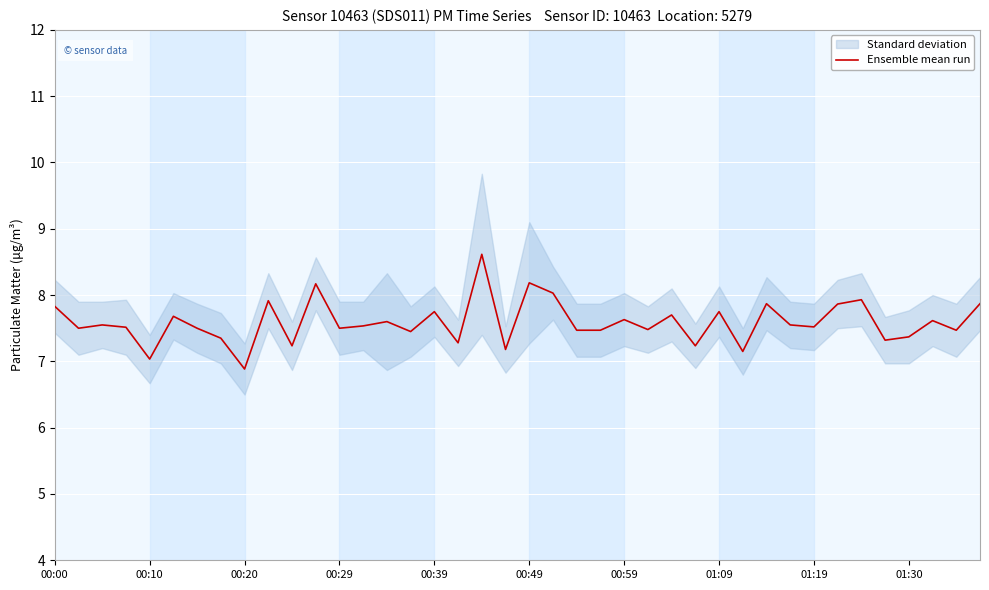

The value of Ensemble mean run at 00:20 is 6.9. True or false?

True